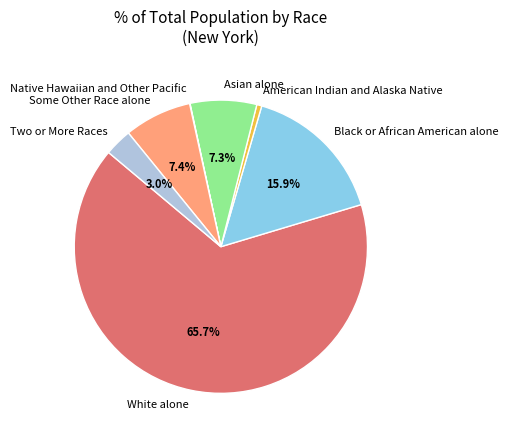

Between Two or More Races and Some Other Race alone, which is larger?

Some Other Race alone